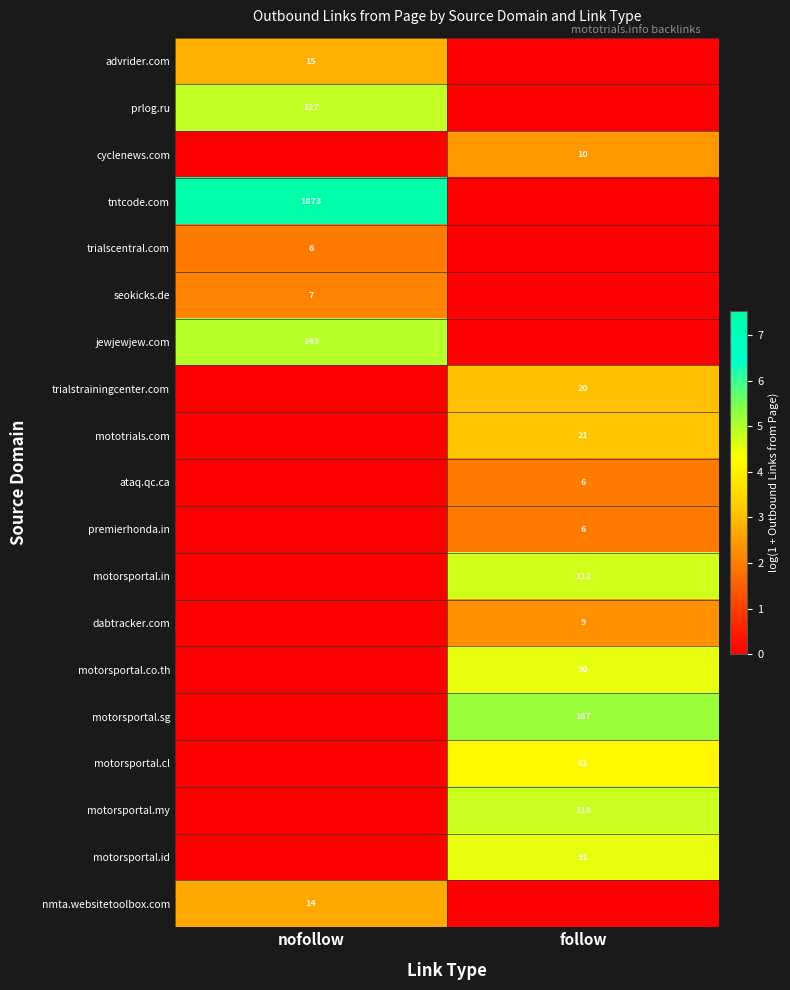

Is the value of motorsportal.my at follow greater than the value of mototrials.com at follow?

Yes